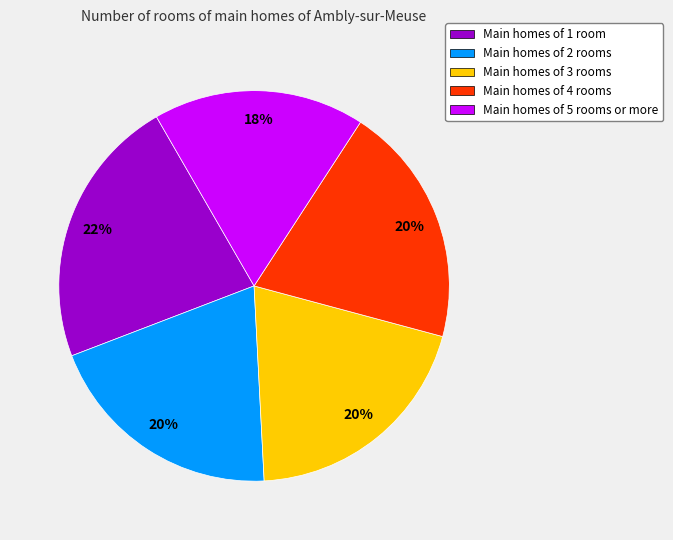

What is the ratio of the value at Main homes of 3 rooms to the value at Main homes of 1 room?

0.9